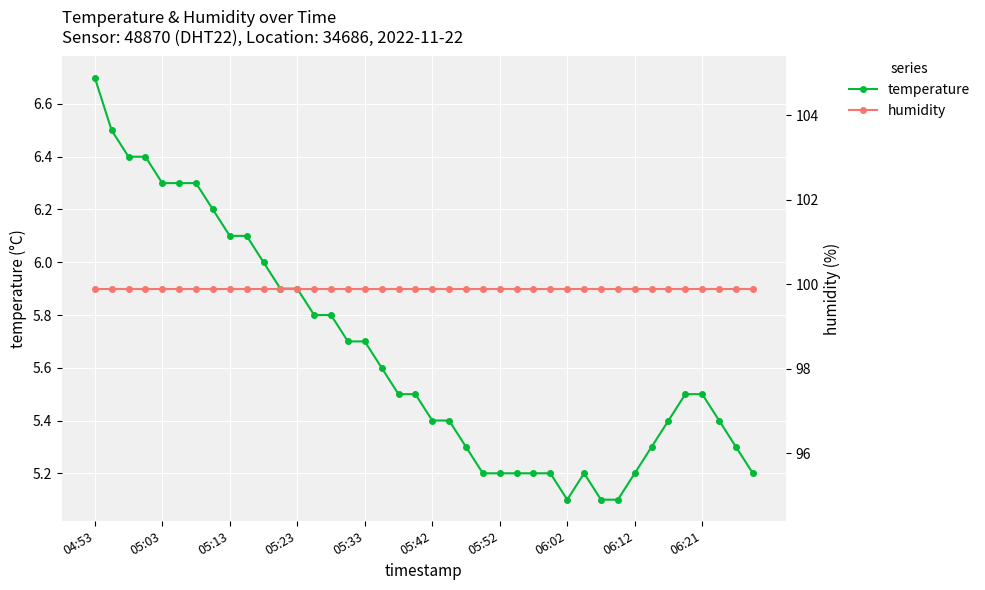

What is the minimum value for temperature?

5.1